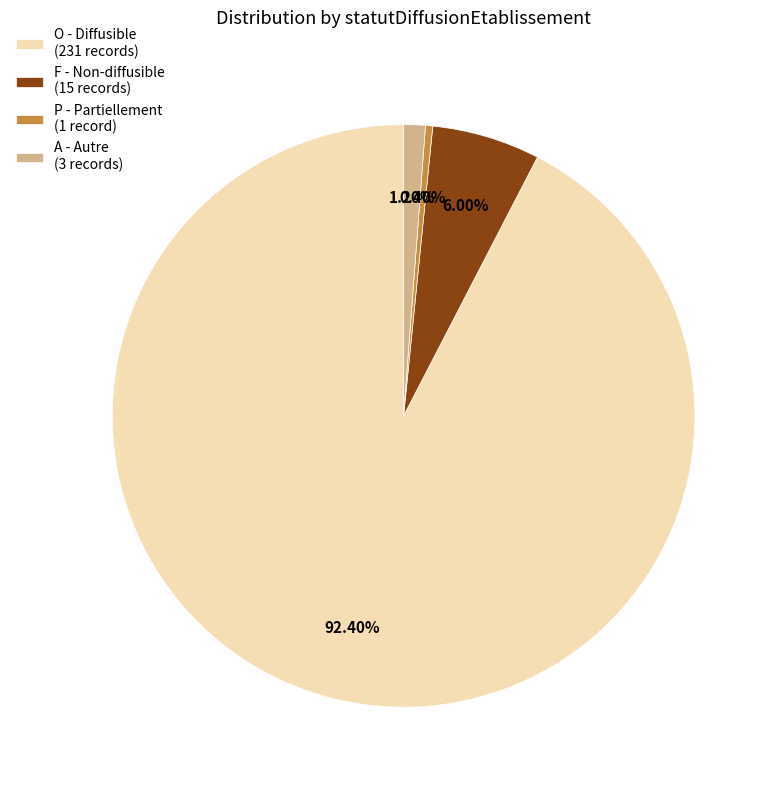

What is the ratio of the value at O - Diffusible (231 records) to the value at F - Non-diffusible (15 records)?

15.4